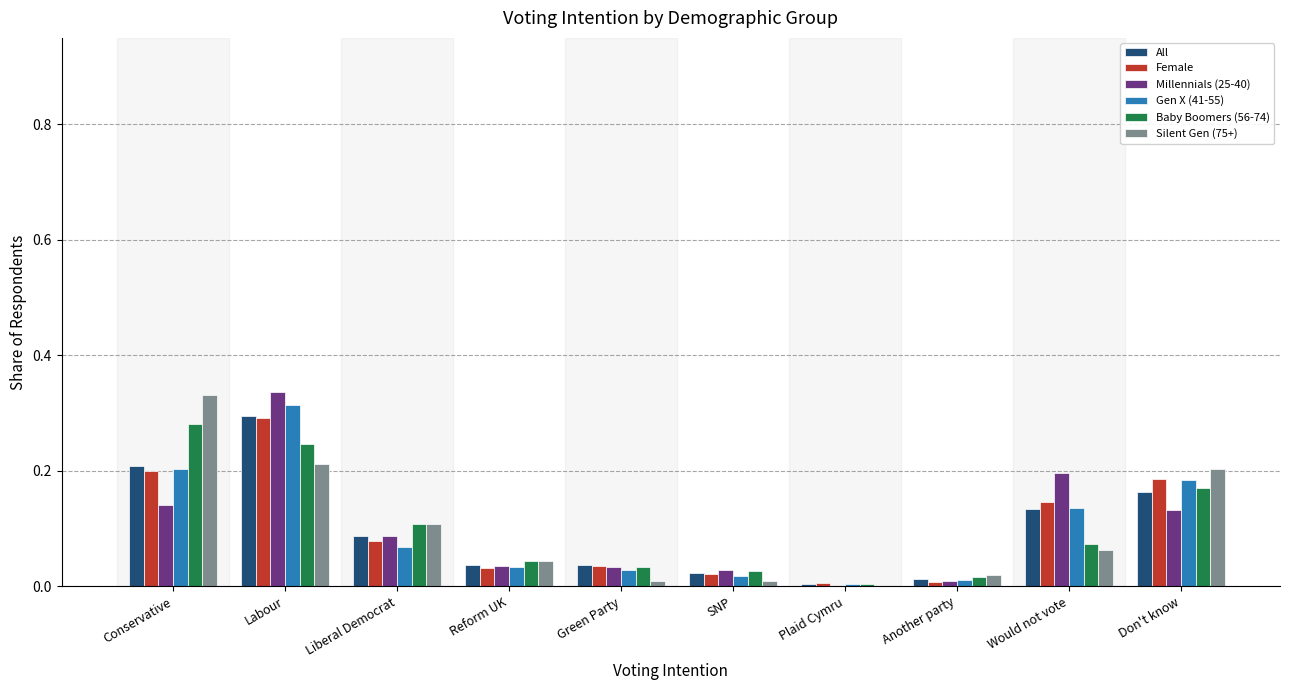

Is the value of All at Reform UK greater than the value of Gen X (41-55) at Conservative?

No